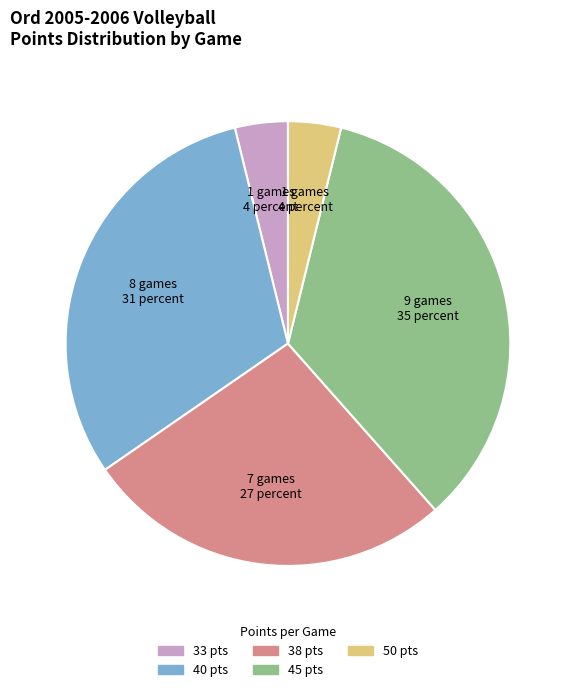

Is there any slice that represents more than half of the pie?

No